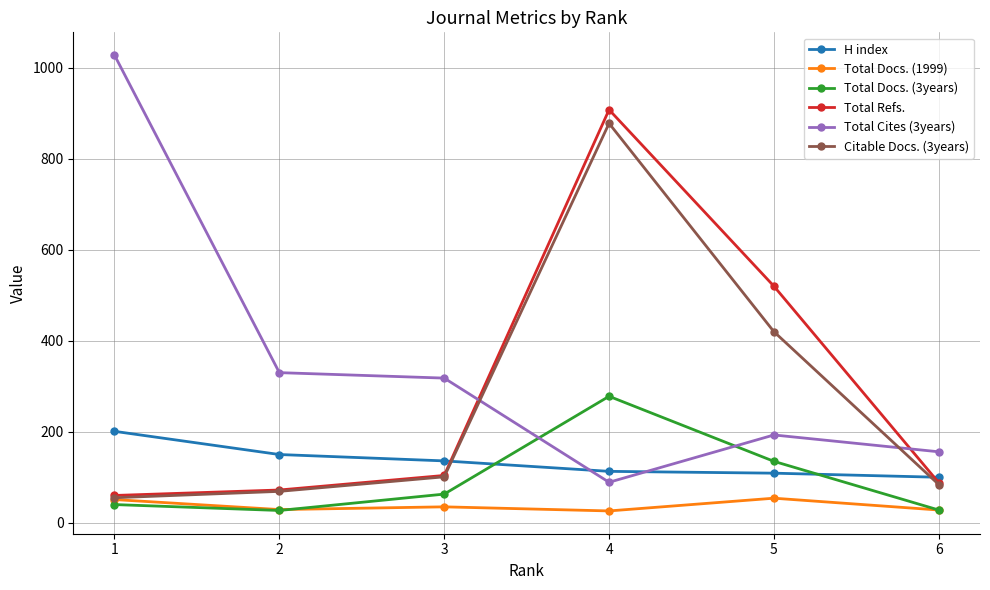

How many lines are shown in the chart?

6